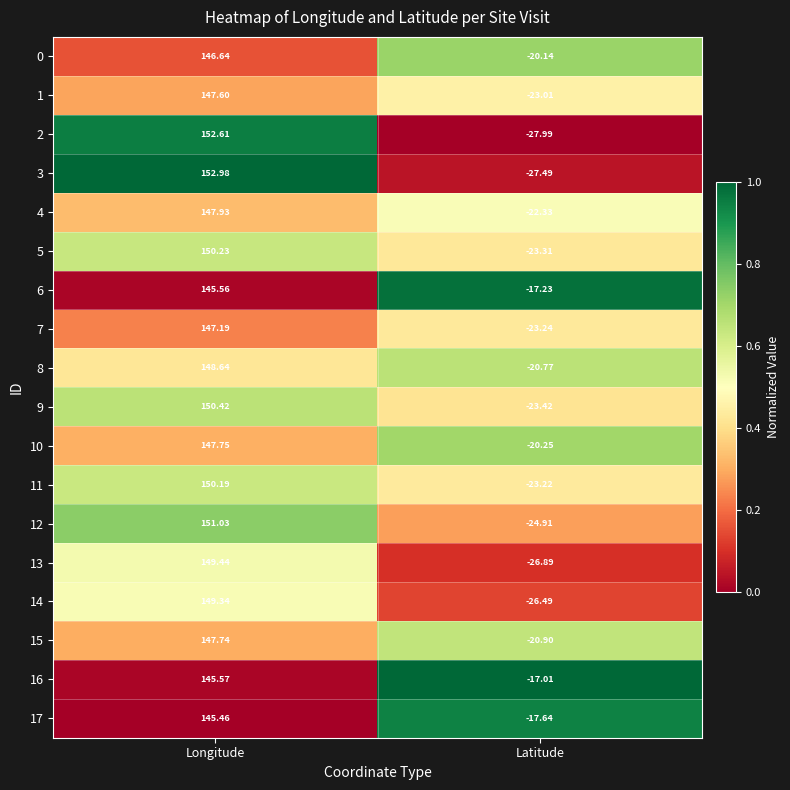

Where is 17 nearest to the value 63?

Latitude